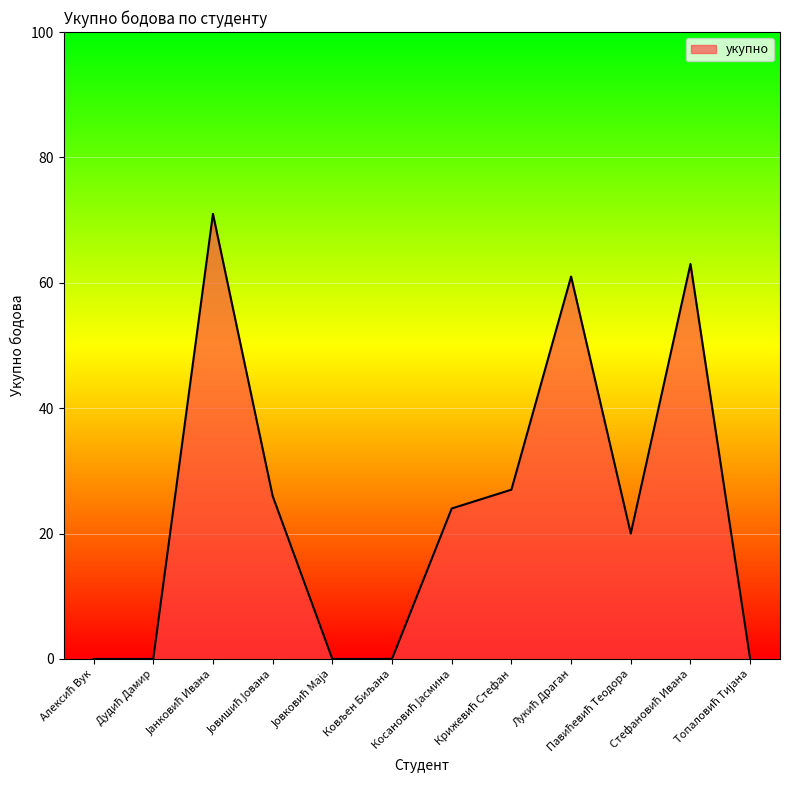

What is the maximum value shown in the chart?

71